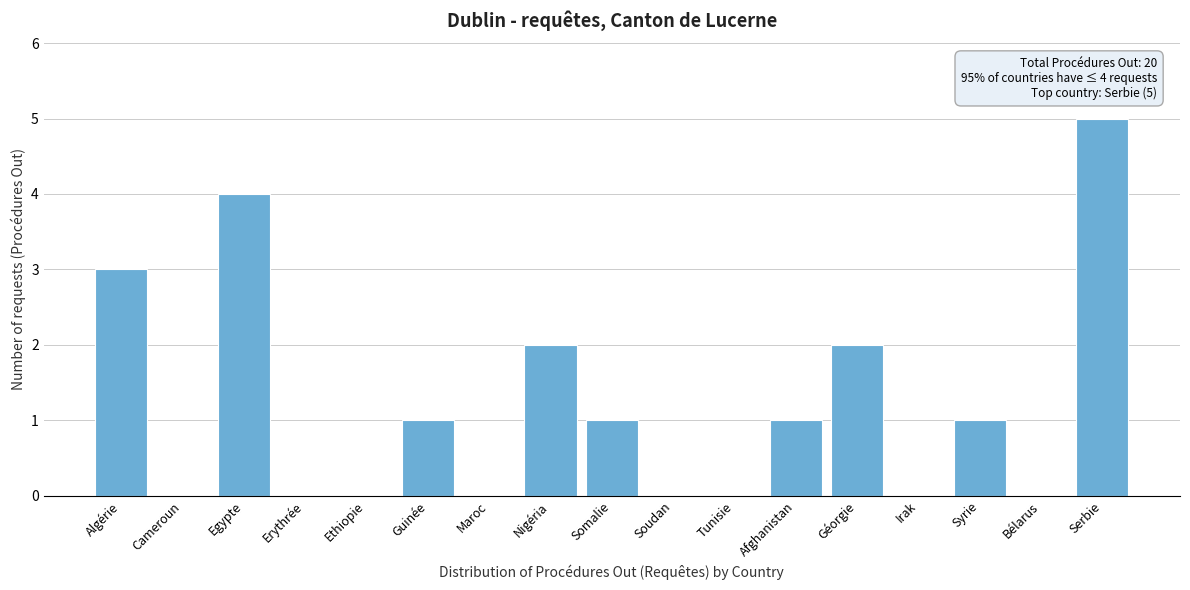

Reading left to right, list all the values displayed in this chart.

Algérie=3	Cameroun=0	Egypte=4	Erythrée=0	Ethiopie=0	Guinée=1	Maroc=0	Nigéria=2	Somalie=1	Soudan=0	Tunisie=0	Afghanistan=1	Géorgie=2	Irak=0	Syrie=1	Bélarus=0	Serbie=5